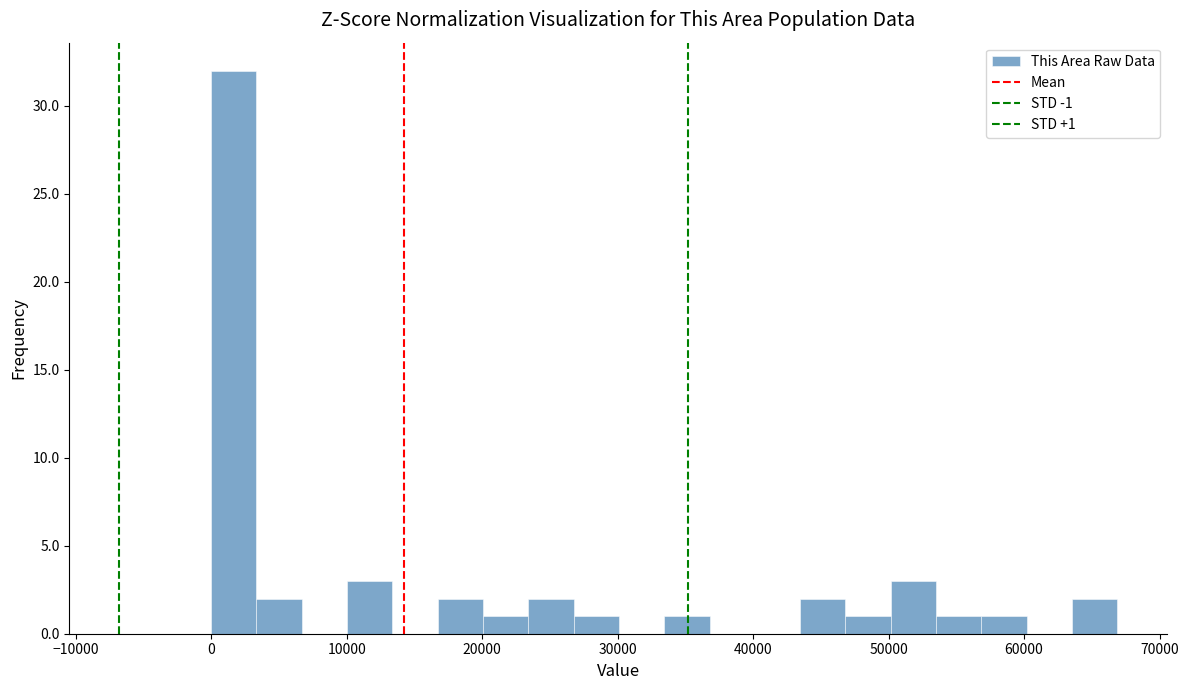

Around what value on the x-axis is the tallest bar? Give the approximate position of its centre, as read against the axis.

2000